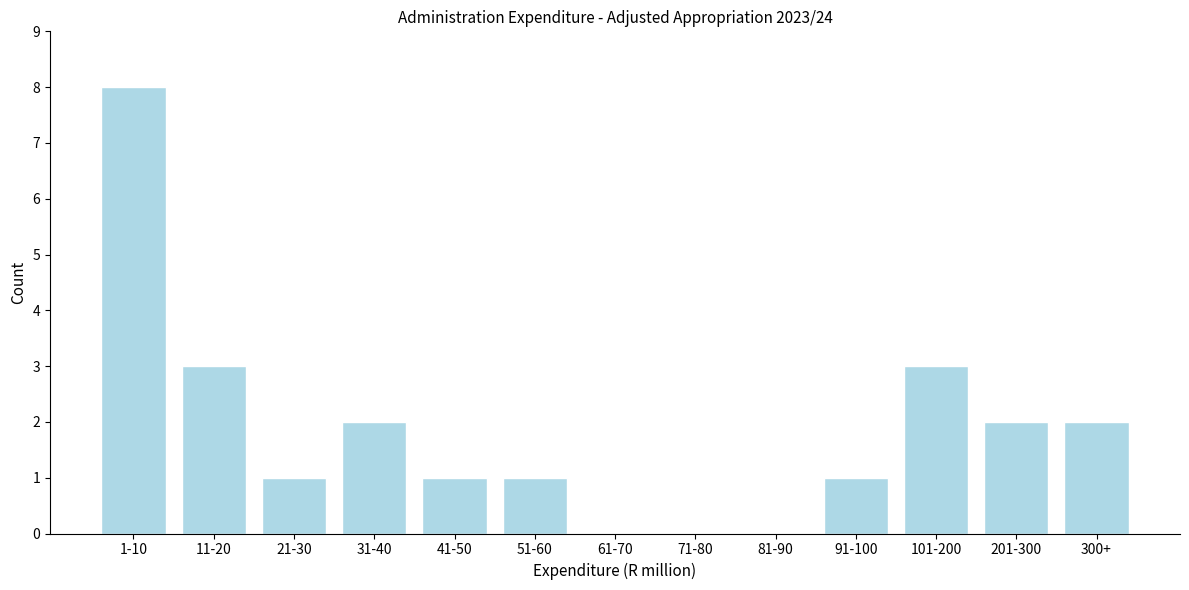

Reading left to right, list all the values displayed in this chart.

1-10=8	11-20=3	21-30=1	31-40=2	41-50=1	51-60=1	61-70=0	71-80=0	81-90=0	91-100=1	101-200=3	201-300=2	300+=2